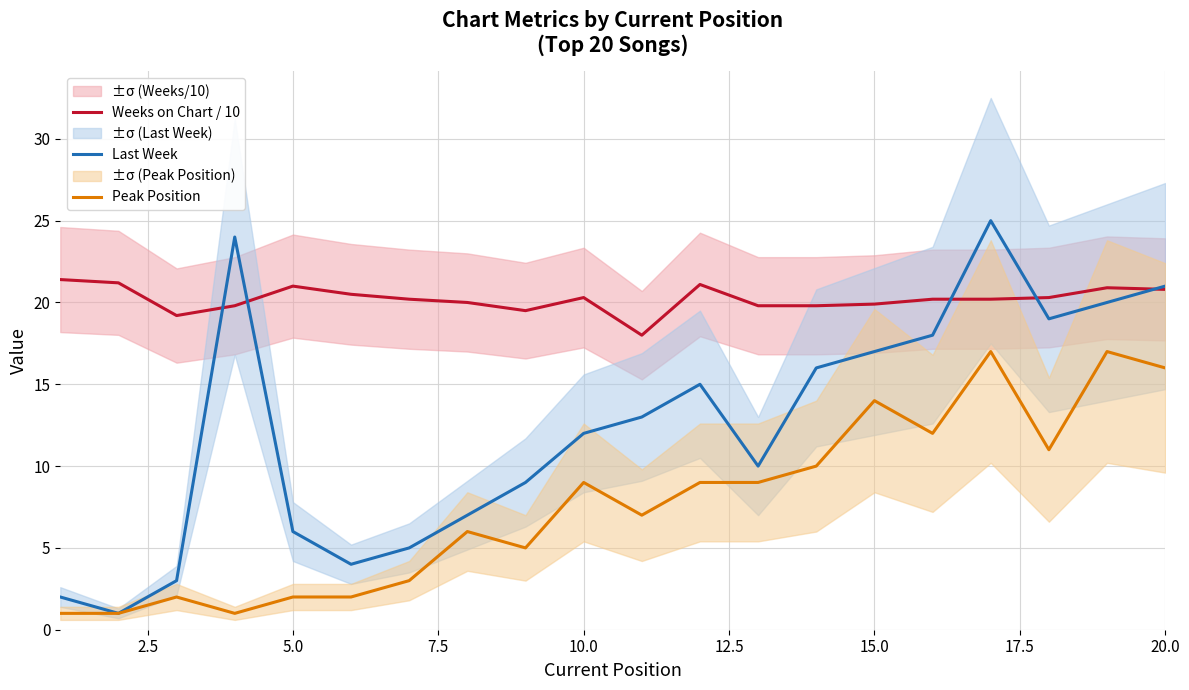

True or false: Peak Position and Weeks on Chart / 10 cross at least once.

False